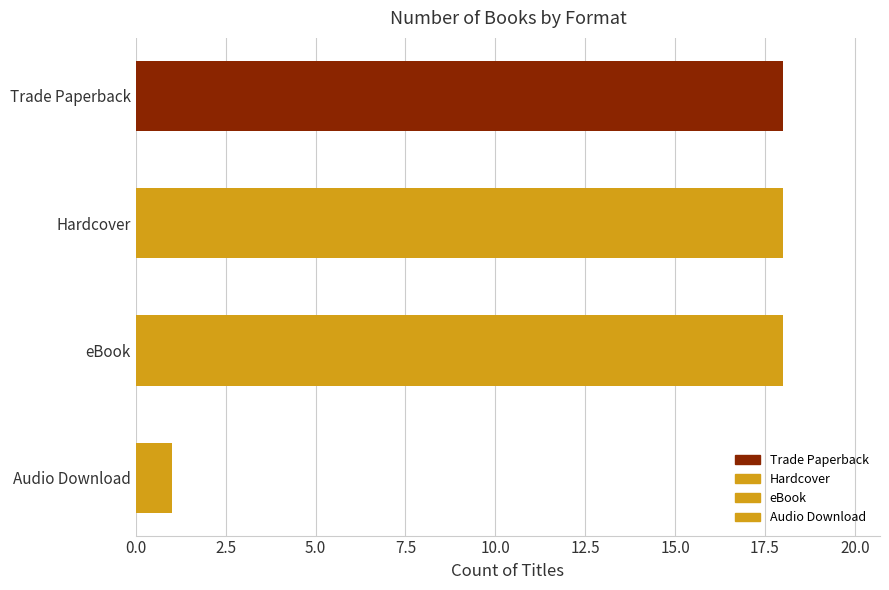

What is the average value?

14